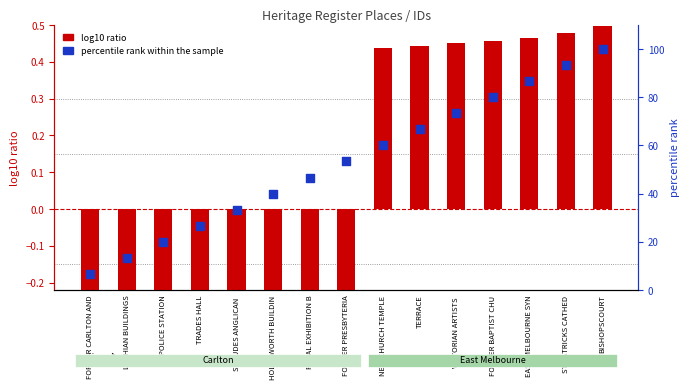

Is the value of log10 ratio at FORMER PRESBYTERIA greater than the value of percentile rank within the sample at ST PATRICKS CATHED?

No